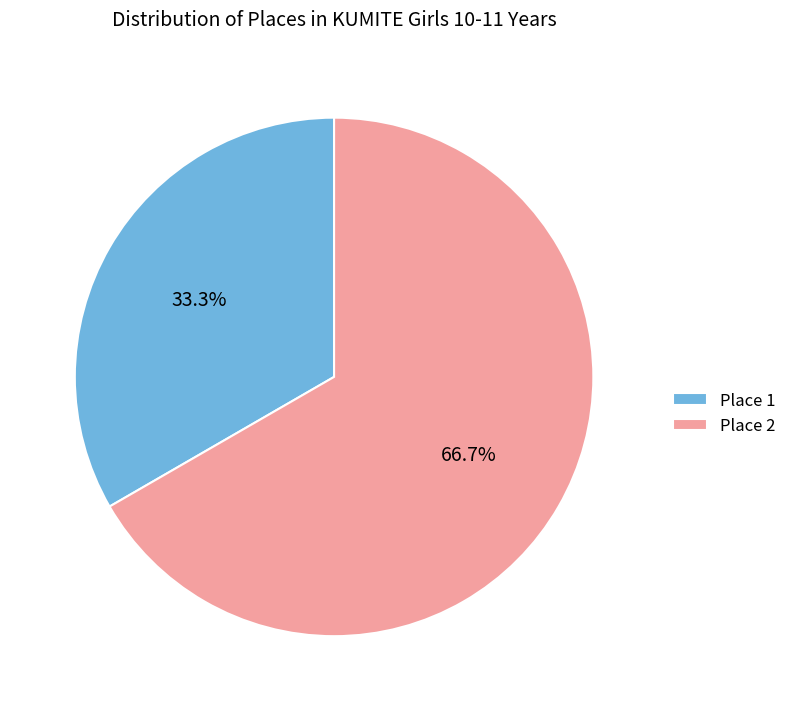

Which has a higher value, Place 2 or Place 1?

Place 2